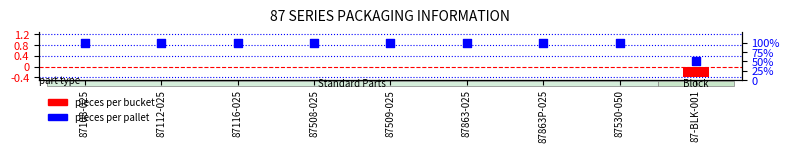

At which category is the sum across all series the highest?

87108-025